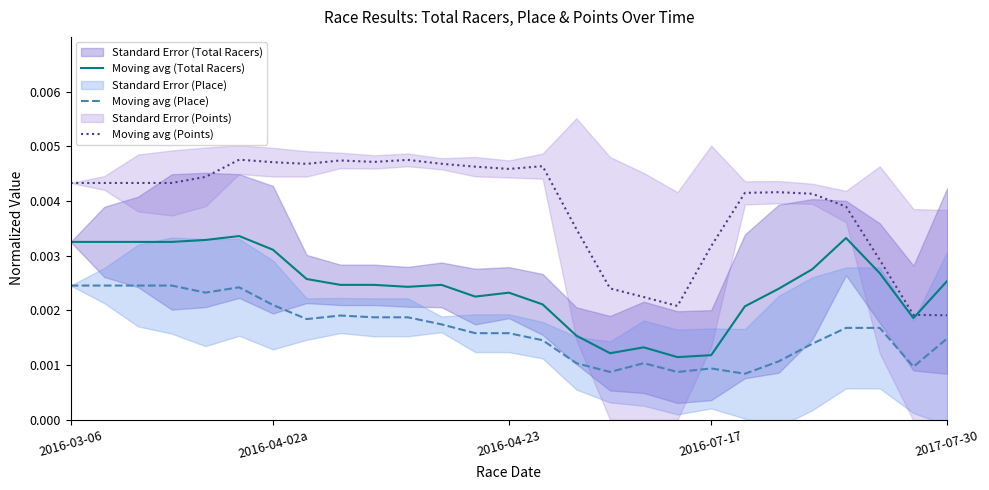

How many intersections are there between Moving avg (Points) and Moving avg (Total Racers)?

1